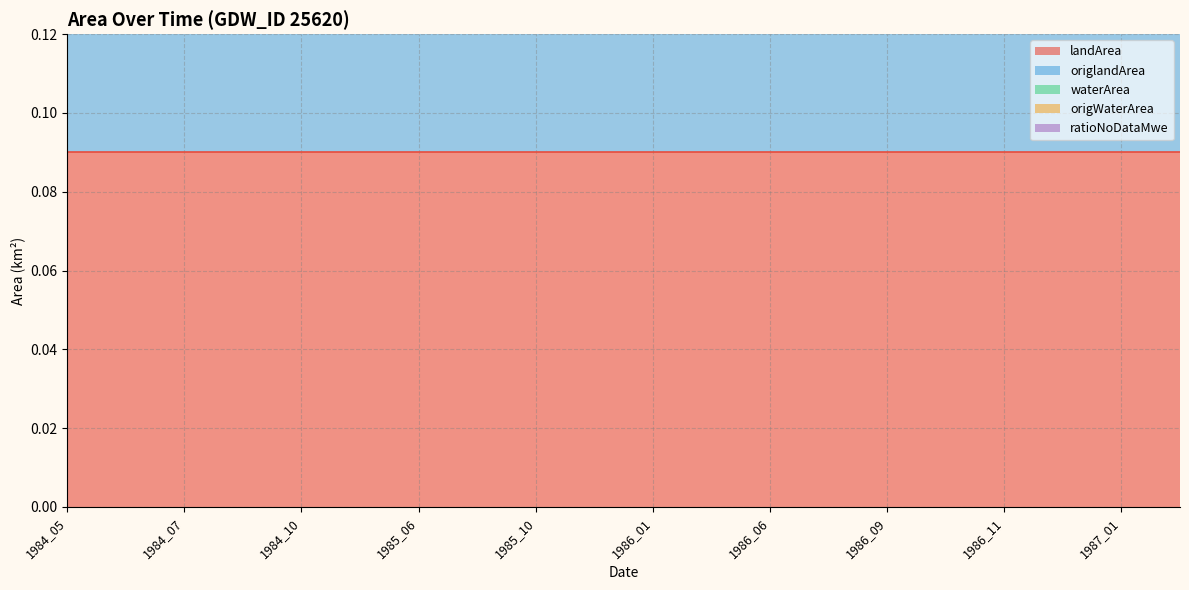

How many lines are shown in the chart?

5